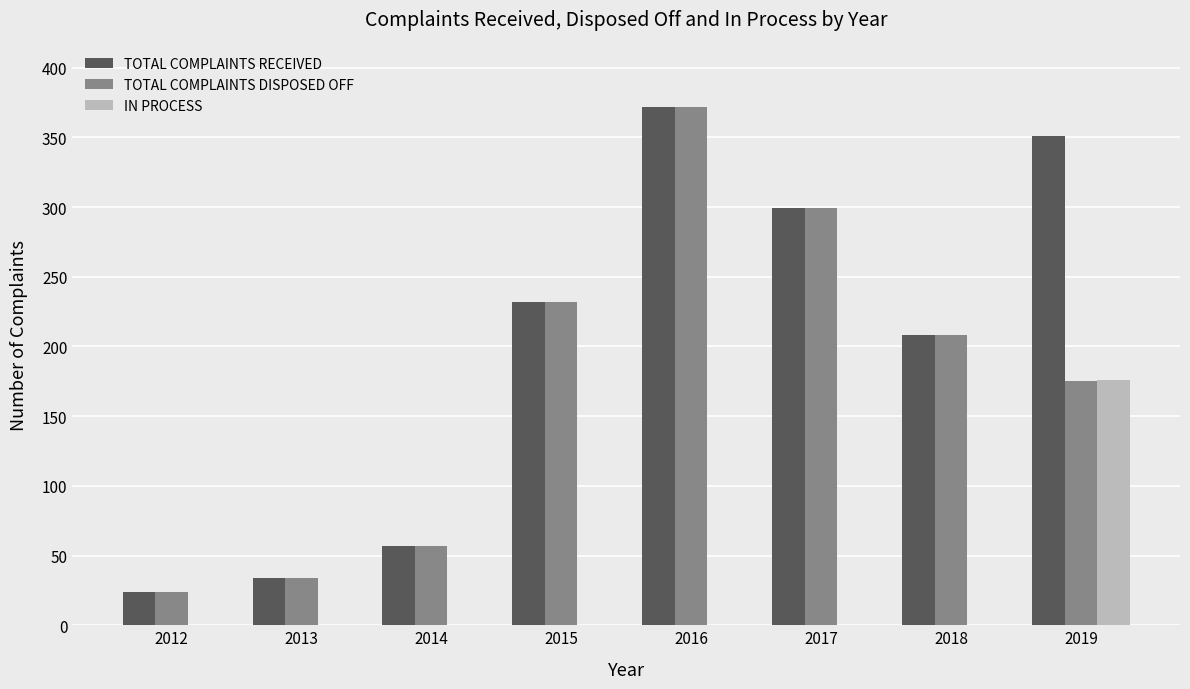

What is the difference between the TOTAL COMPLAINTS DISPOSED OFF values at 2017 and 2015?

67